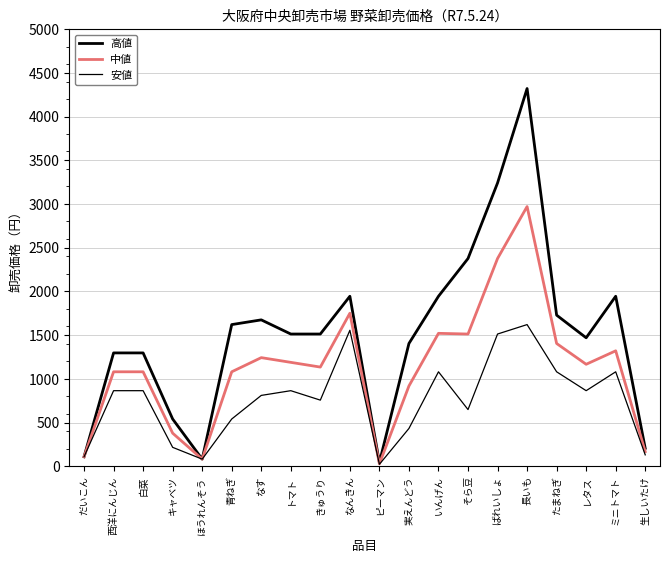

Is this an area chart (filled region under the line)?

No